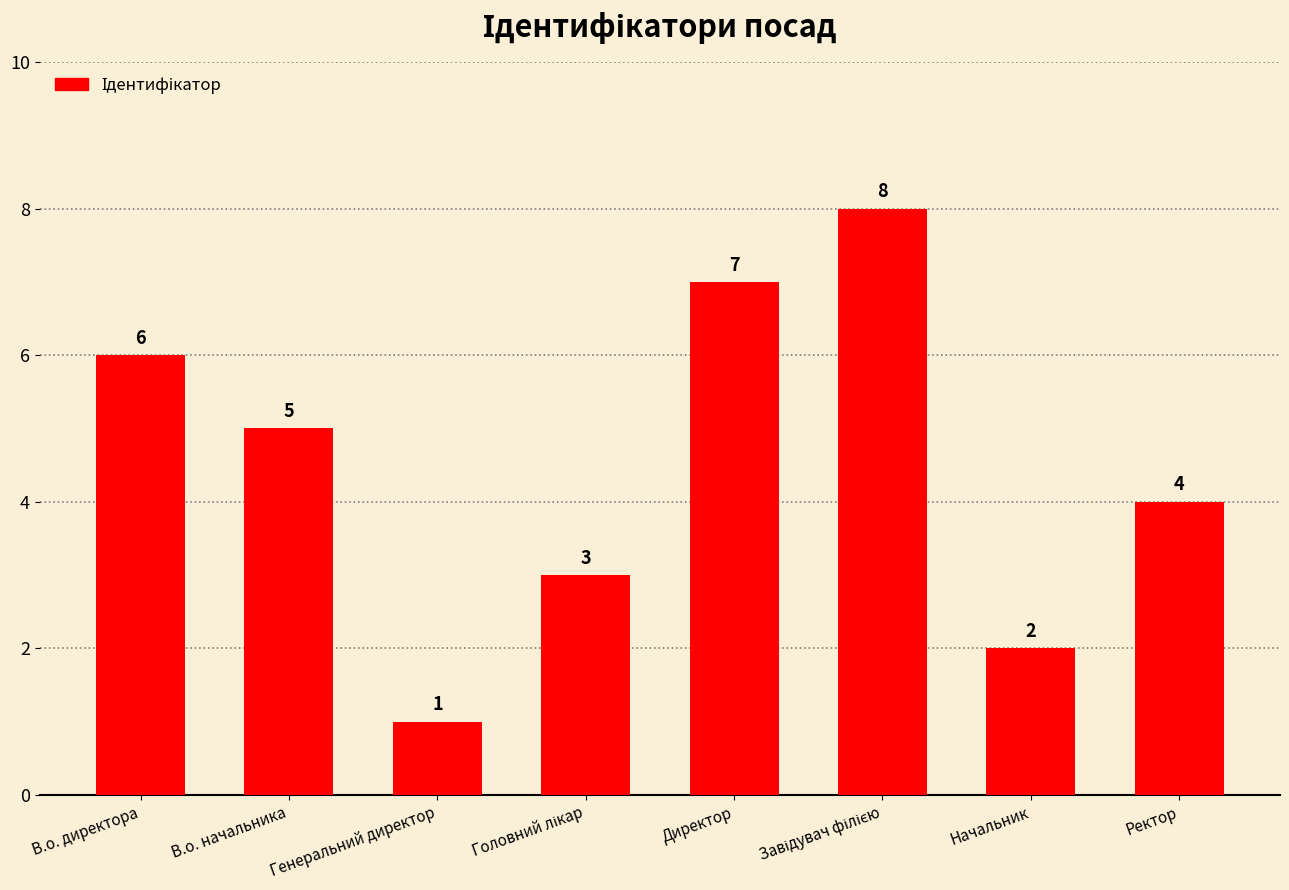

Does the chart contain any negative values?

No